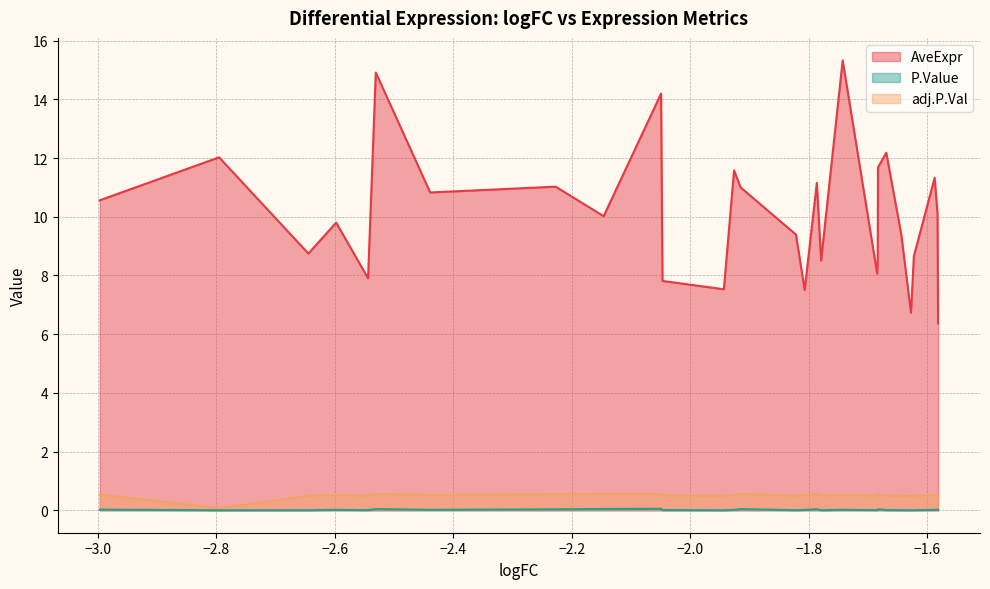

At which category does P.Value reach its first local valley?

−3.0